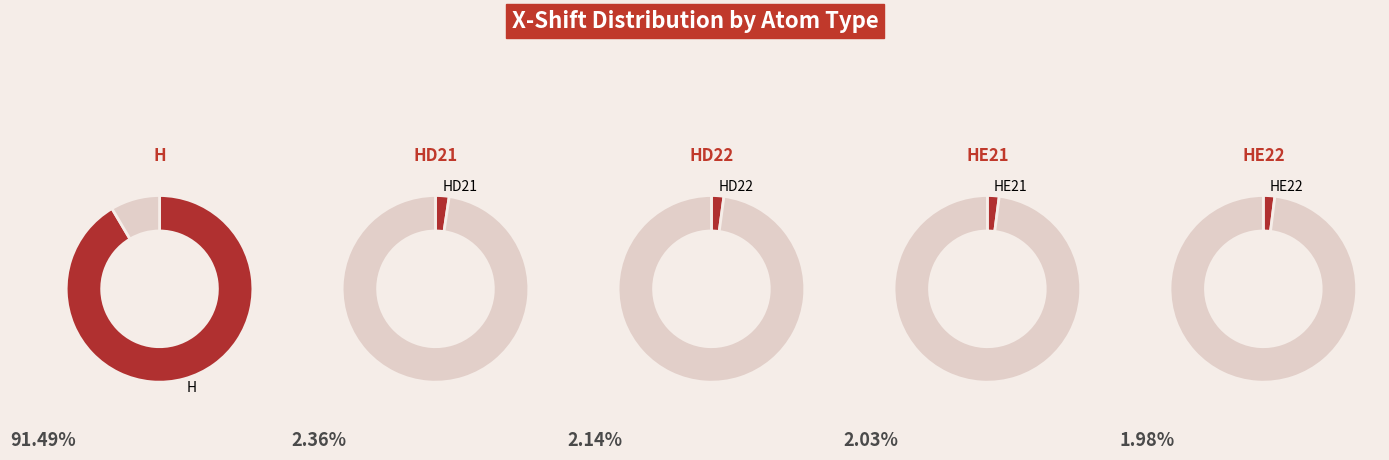

Is the sum of HD22 and HE21 greater than half?

No